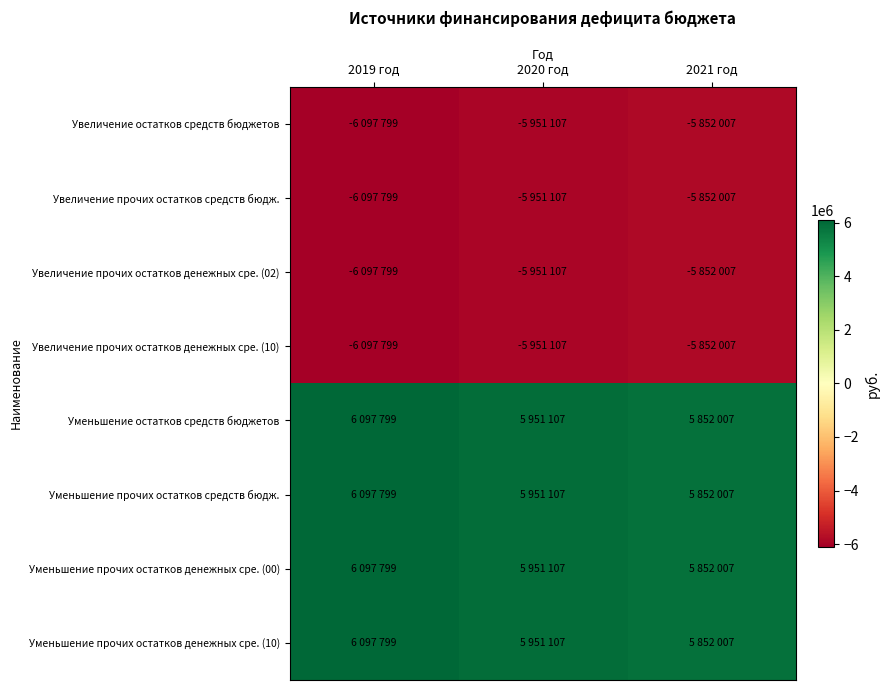

Which series changed the most between 2020 год and 2021 год?

Увеличение остатков средств бюджетов